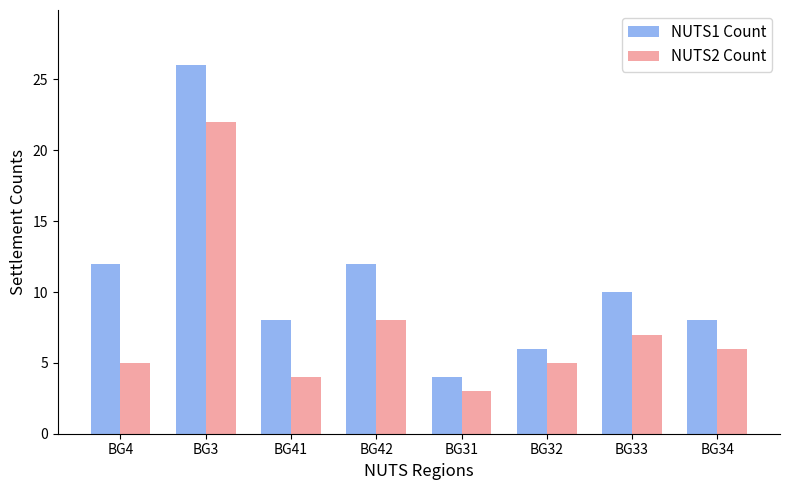

What is the difference between the highest and lowest values at BG34?

2